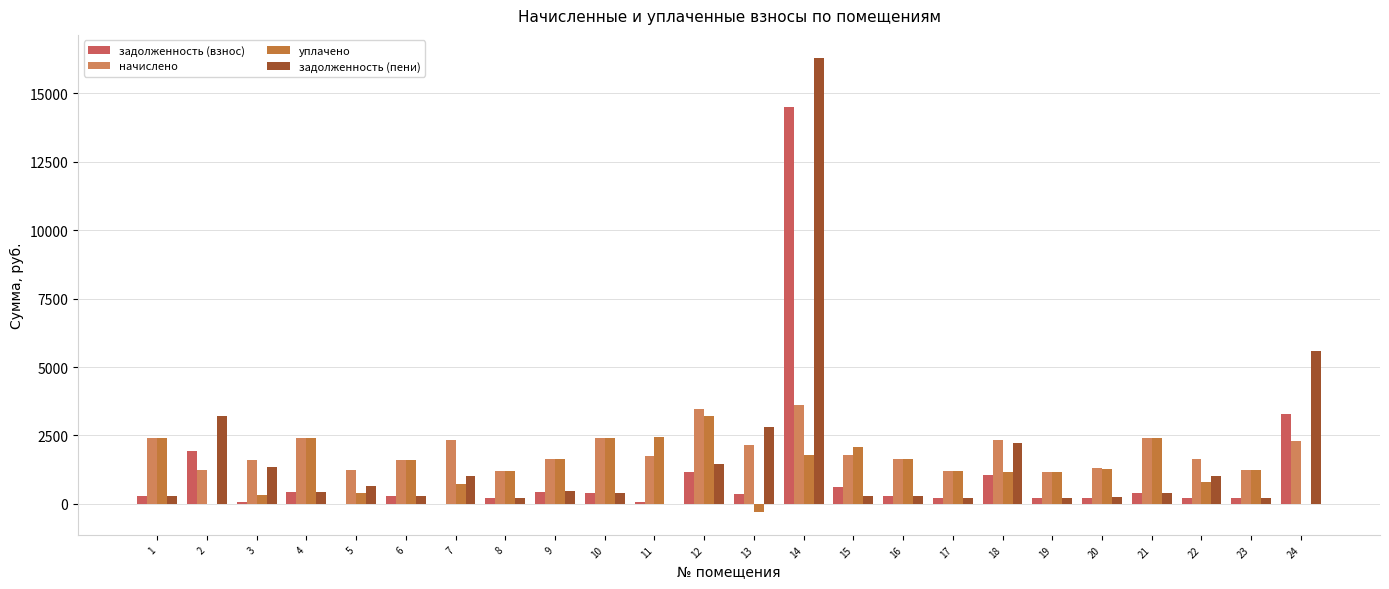

What is the highest value of the уплачено series?

3195.6